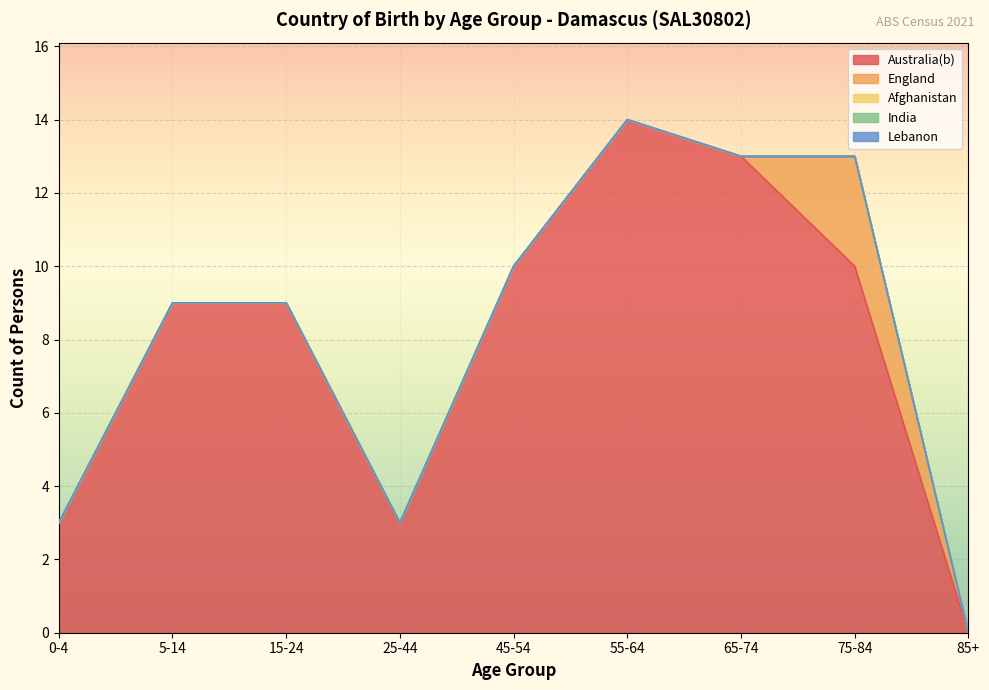

Which series has the largest total across all categories?

Australia(b)